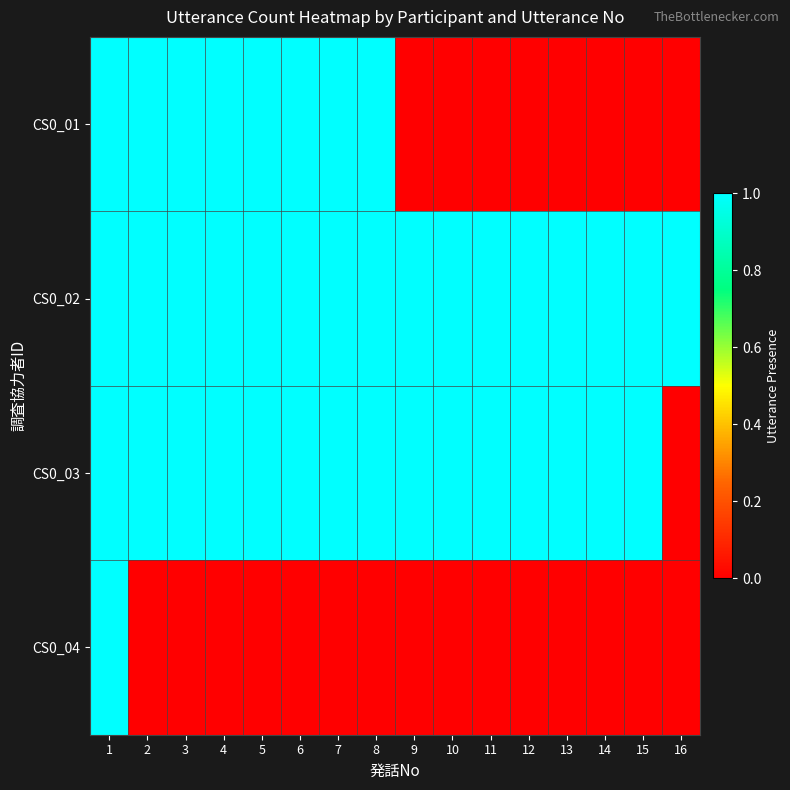

Reading left to right, what are all the values shown in this chart?

CS0_01: 1=1	2=1	3=1	4=1	5=1	6=1	7=1	8=1	9=0	10=0	11=0	12=0	13=0	14=0	15=0	16=0
CS0_02: 1=1	2=1	3=1	4=1	5=1	6=1	7=1	8=1	9=1	10=1	11=1	12=1	13=1	14=1	15=1	16=1
CS0_03: 1=1	2=1	3=1	4=1	5=1	6=1	7=1	8=1	9=1	10=1	11=1	12=1	13=1	14=1	15=1	16=0
CS0_04: 1=1	2=0	3=0	4=0	5=0	6=0	7=0	8=0	9=0	10=0	11=0	12=0	13=0	14=0	15=0	16=0